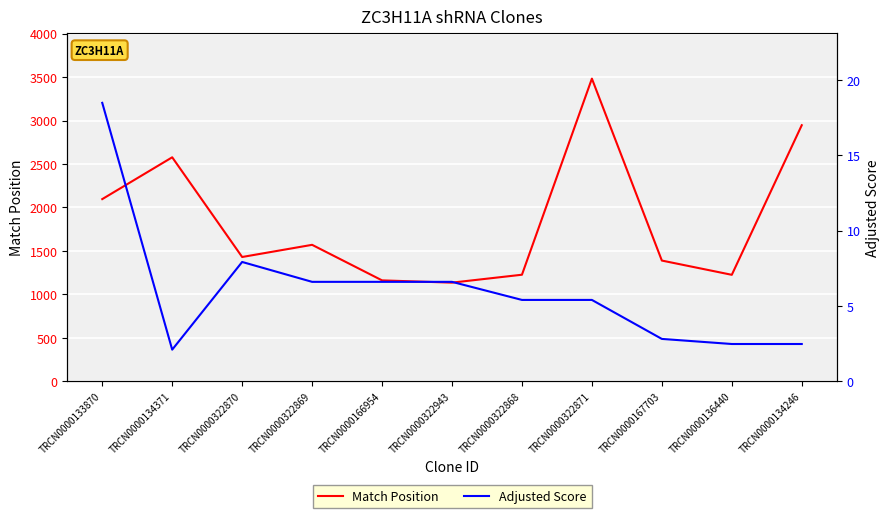

How many lines are shown in the chart?

2